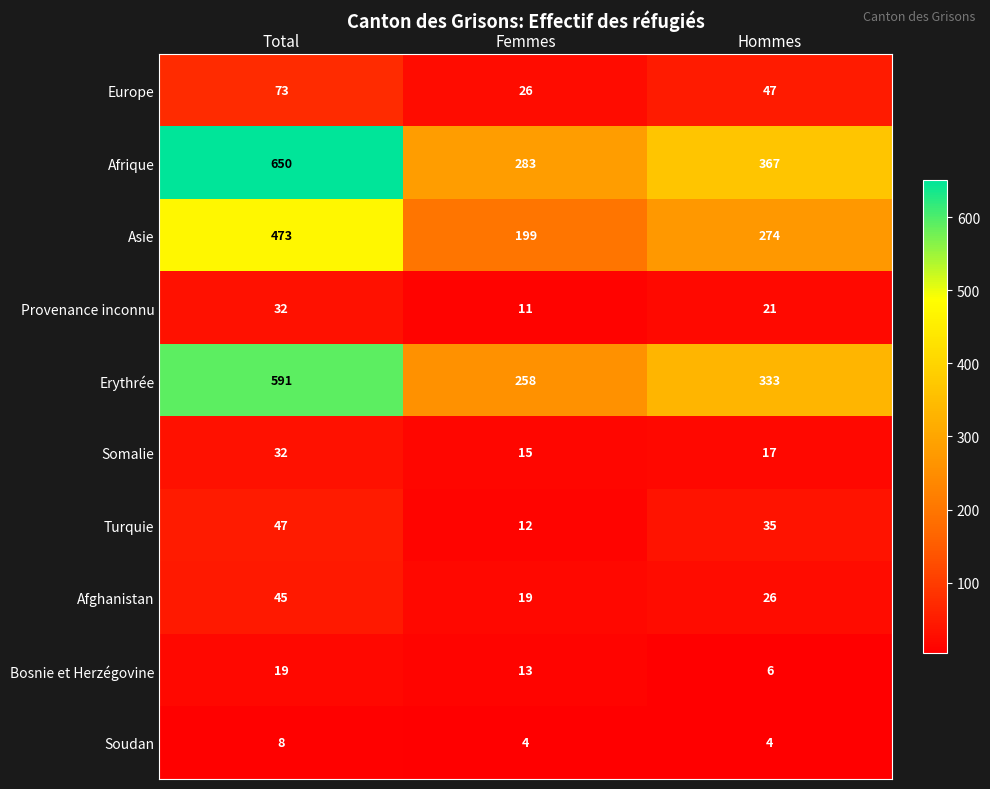

Which series has the widest spread of values?

Afrique